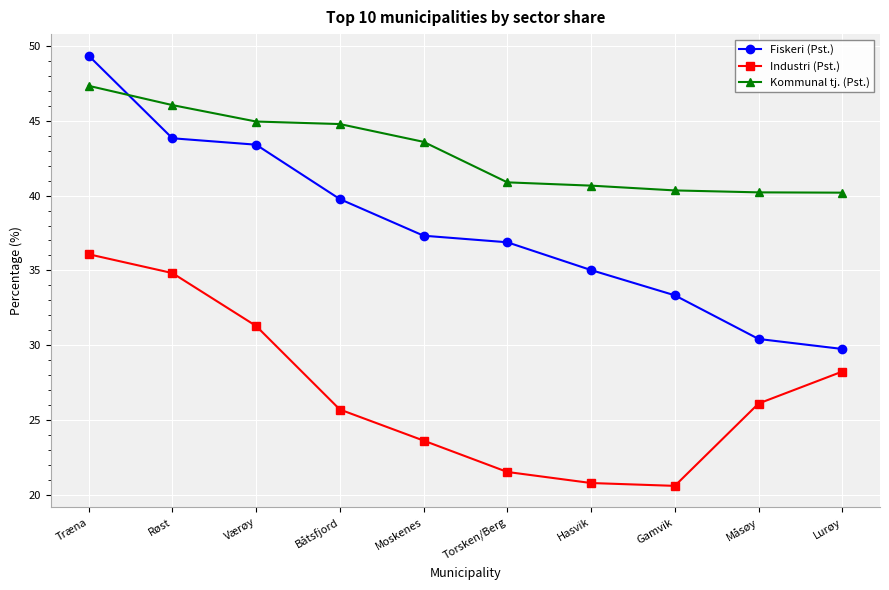

The value of Fiskeri (Pst.) at Hasvik is 53.2. True or false?

False